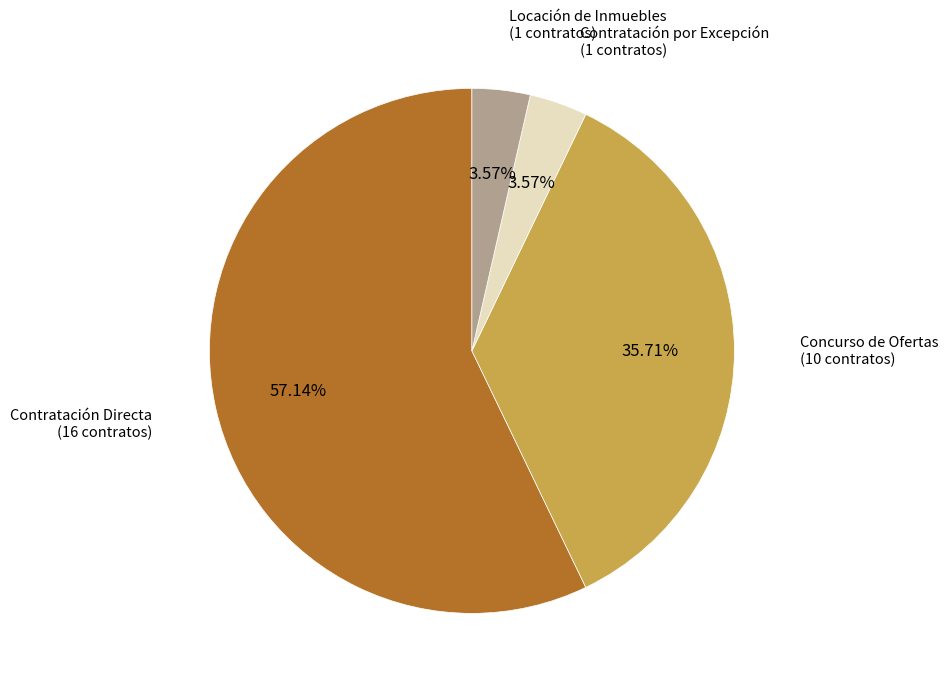

Is there any slice that represents more than half of the pie?

Yes